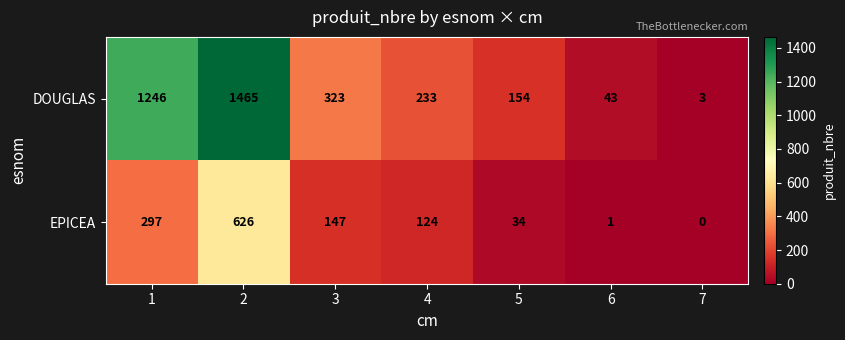

What is the difference between the highest and lowest values at 3?

176